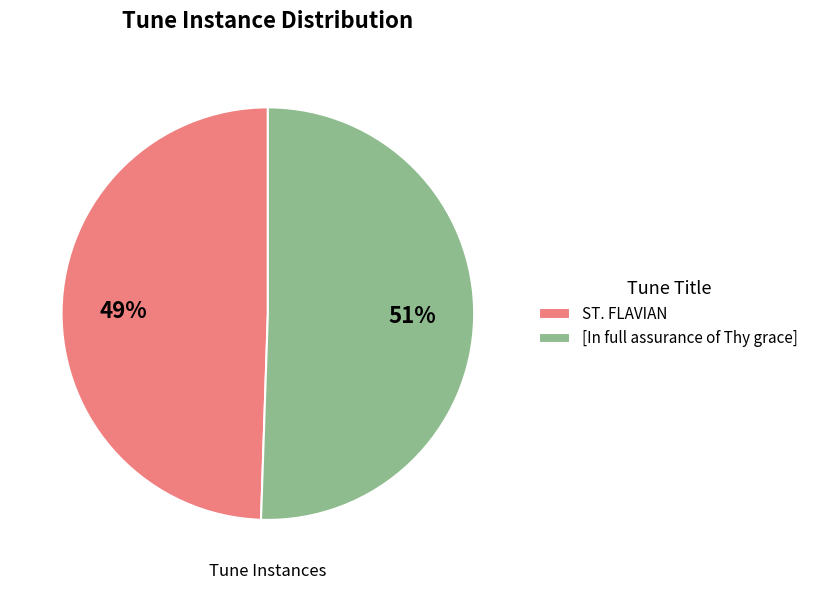

Is [In full assurance of Thy grace] the majority of the pie?

Yes